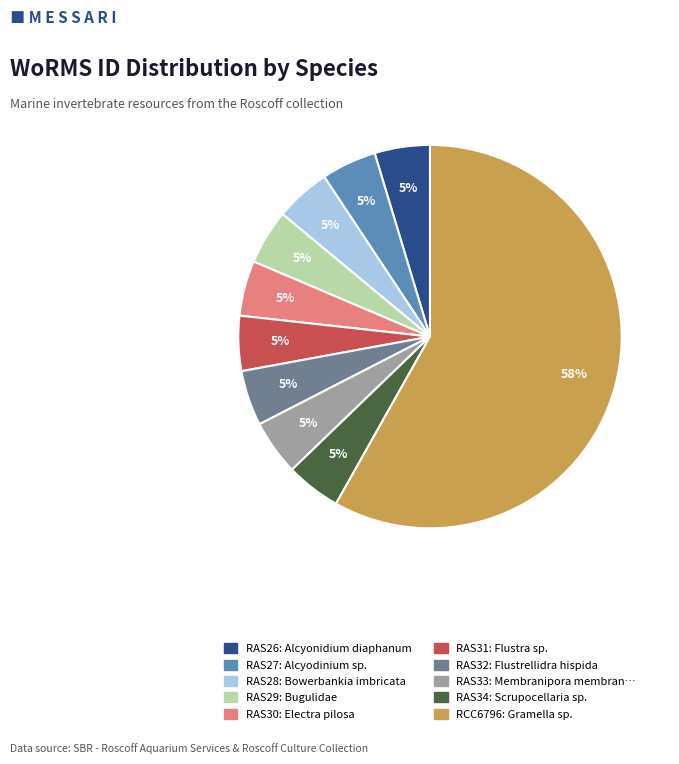

To the nearest percent, what is the average slice percentage?

10%